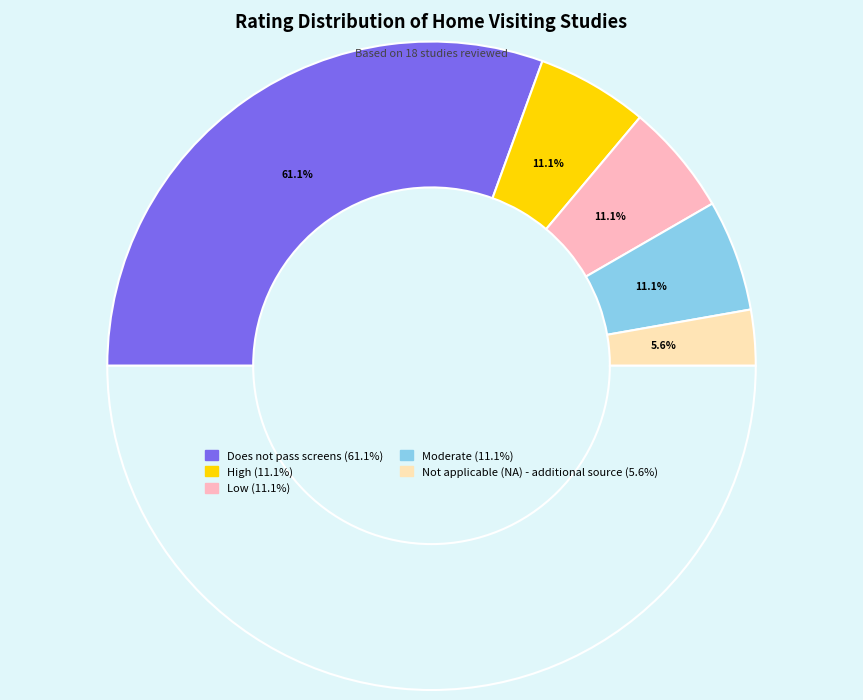

What is the largest slice in the pie chart?

Does not pass screens